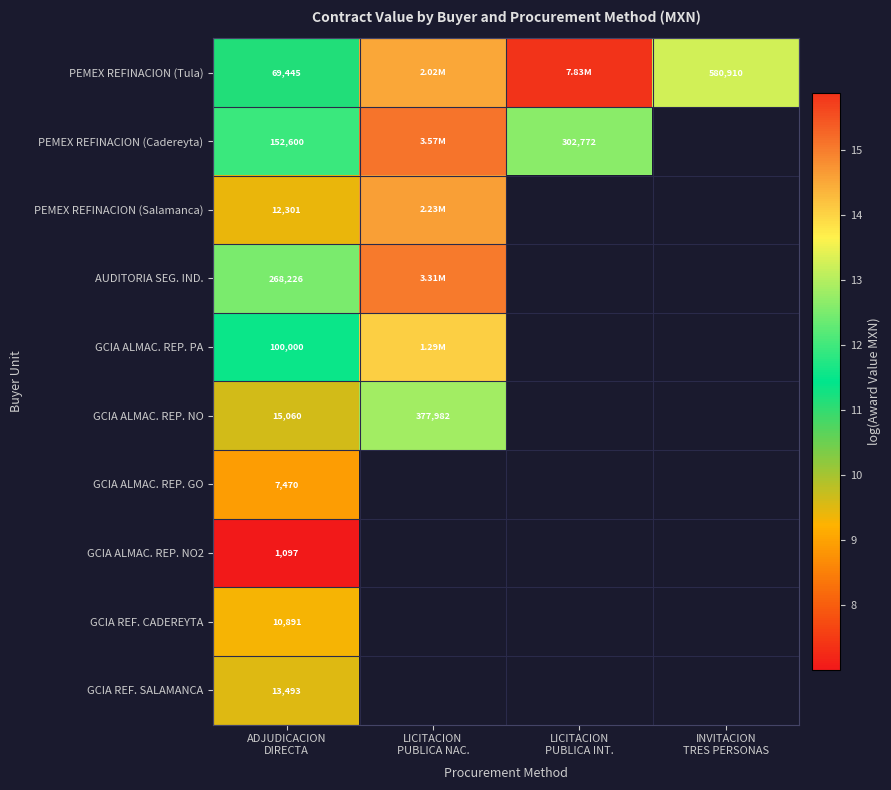

How many data points does each series have?

4